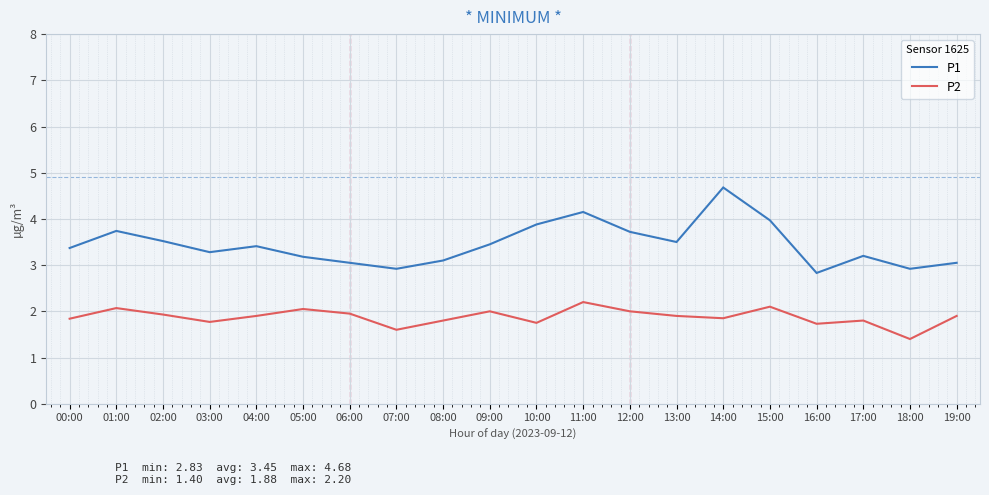

At which label is P2 closest to 1?

18:00